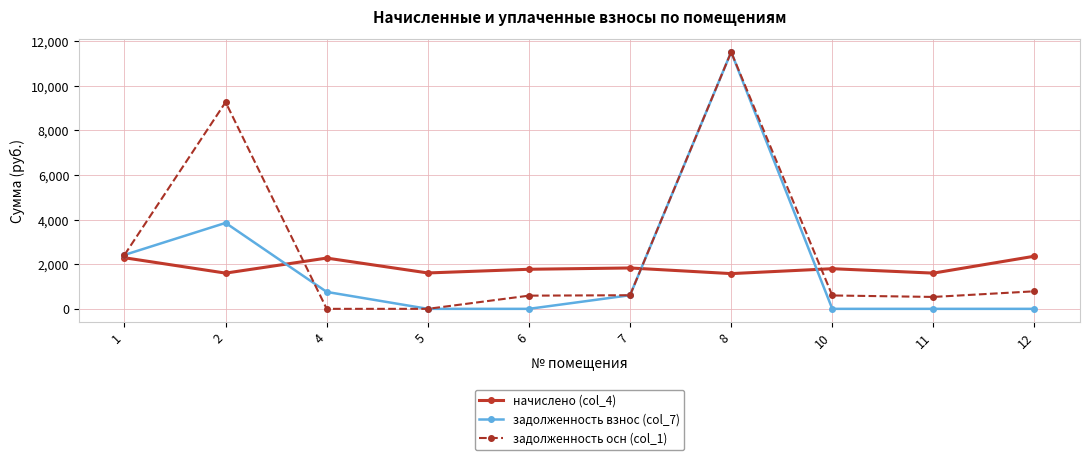

How many categories are shown in the chart?

10